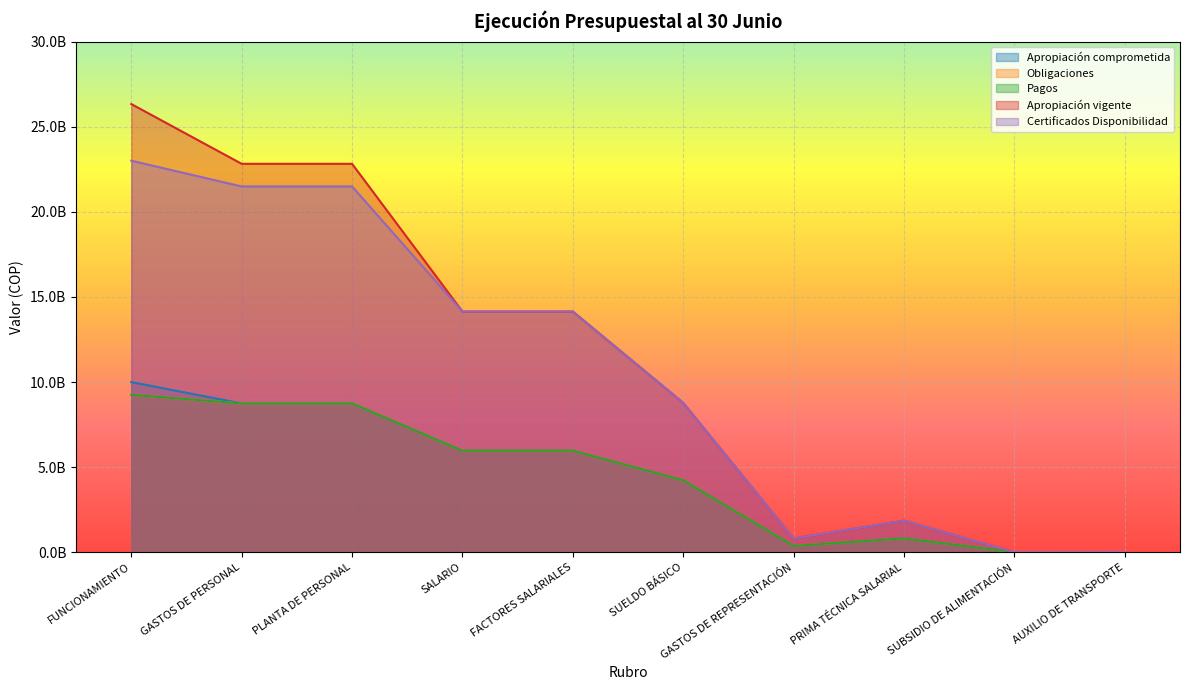

At which category is the sum across all series the highest?

FUNCIONAMIENTO